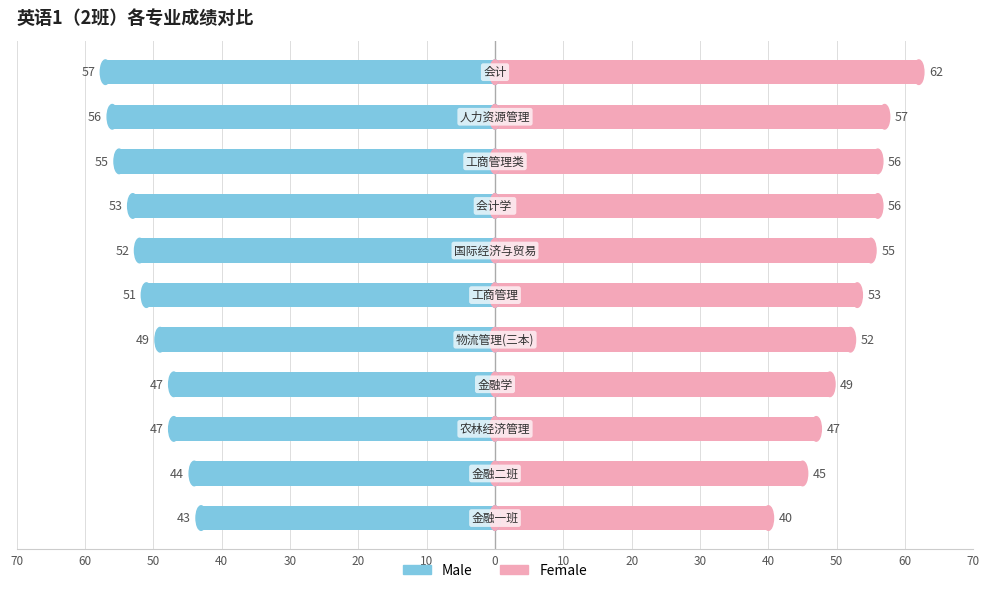

Which series has the largest range (max minus min)?

Female